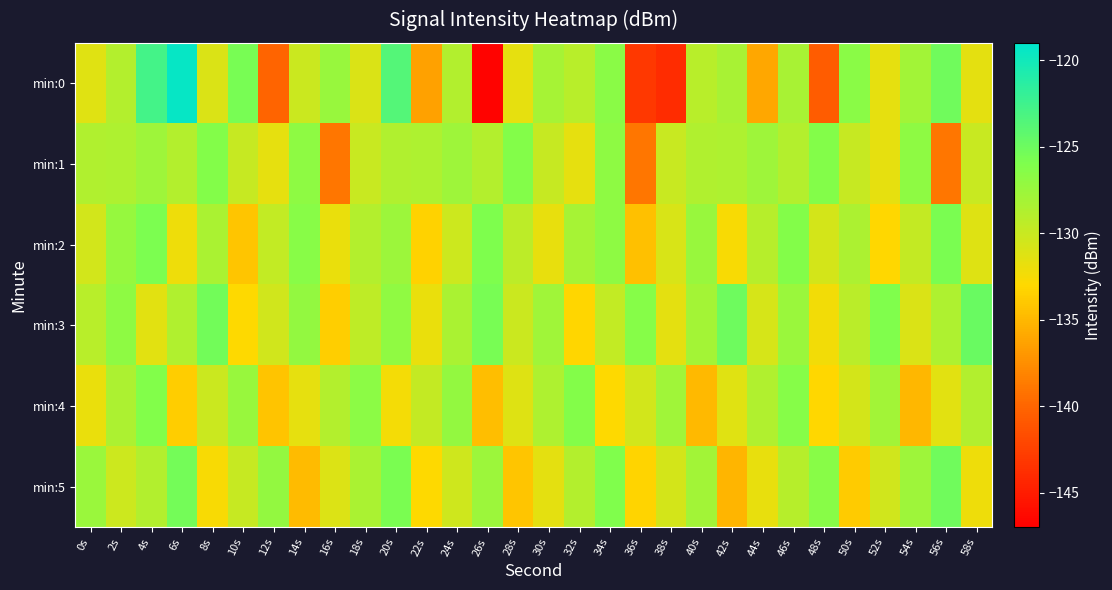

Which has a higher value, 50s or 44s?

50s